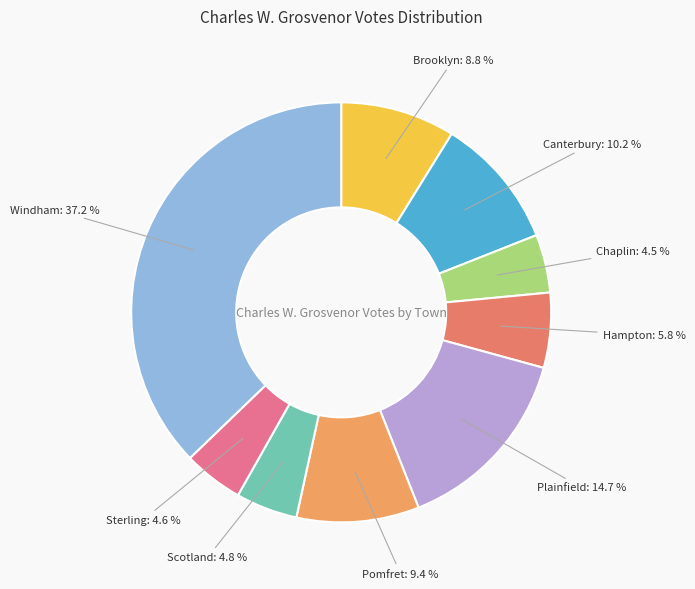

Combined, do Chaplin and Sterling account for over 50%?

No